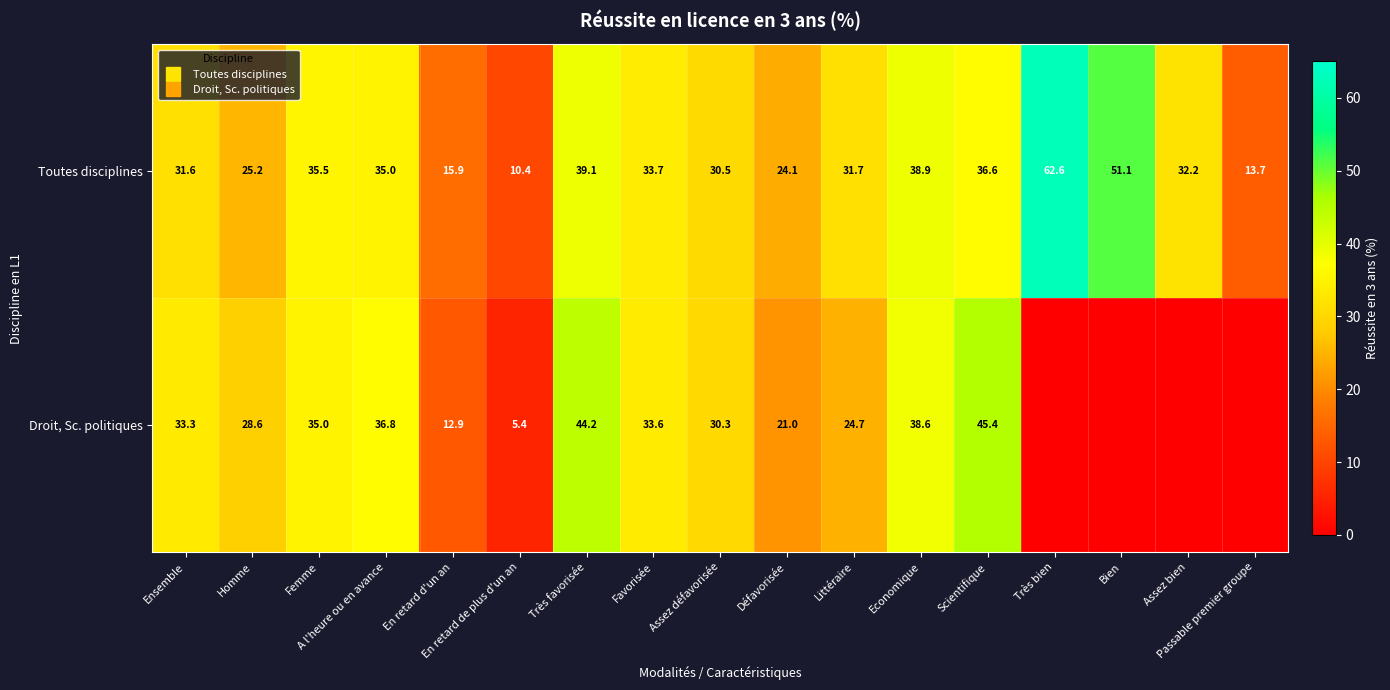

List the series in order of their peak value, lowest first.

Droit, Sc. politiques, Toutes disciplines